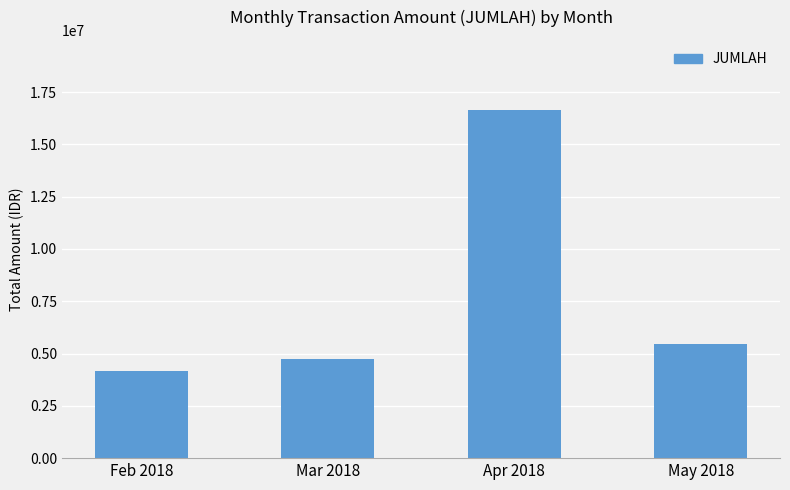

Which has a higher value, Apr 2018 or Feb 2018?

Apr 2018